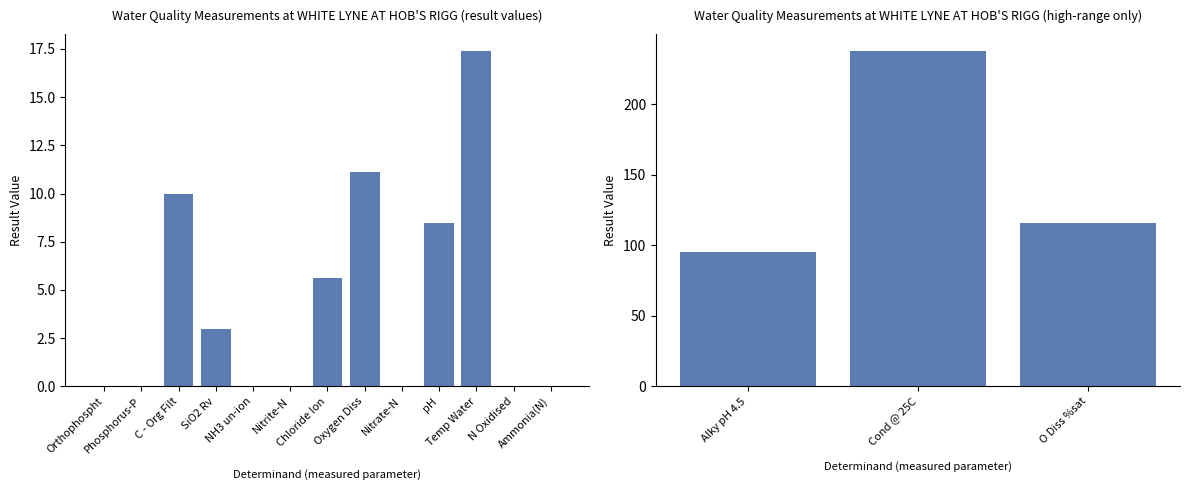

Are the bars horizontal?

No